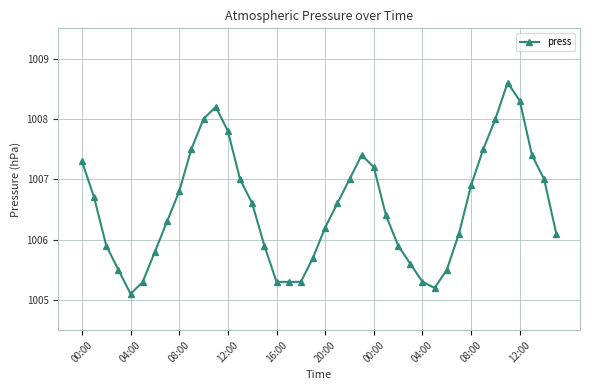

What is the sum of all values?

40261.5